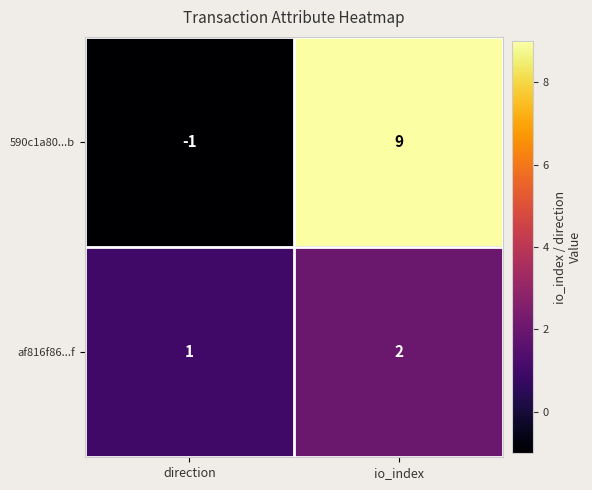

Which series changed the most between direction and io_index?

590c1a80...b